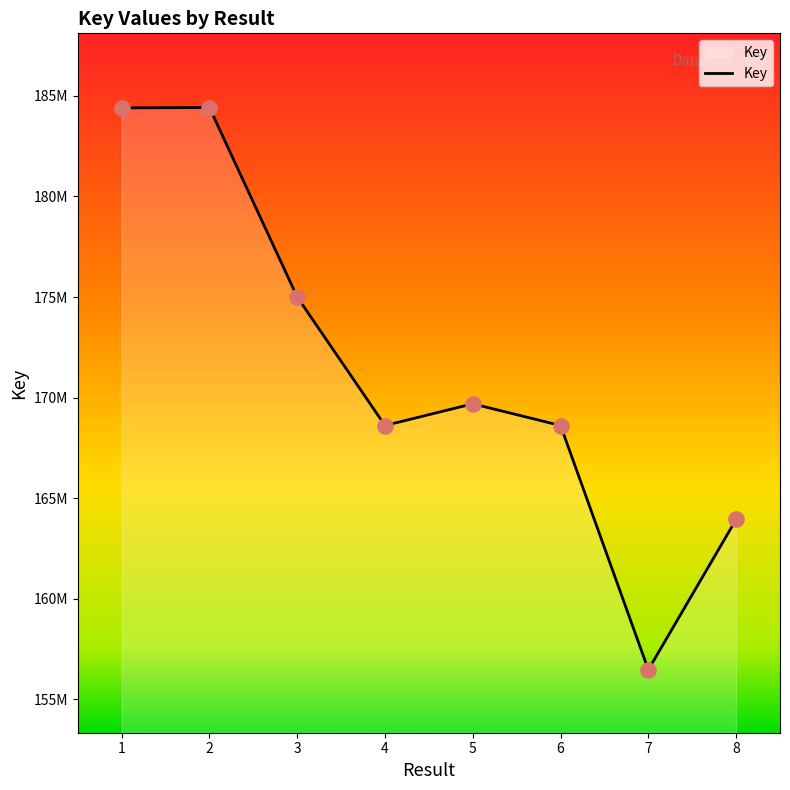

Is this an area chart (filled region under the line)?

Yes